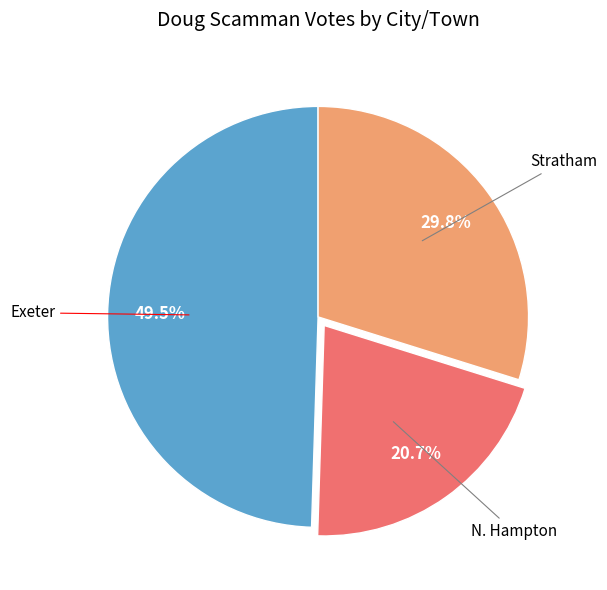

Is there any slice that represents more than half of the pie?

No